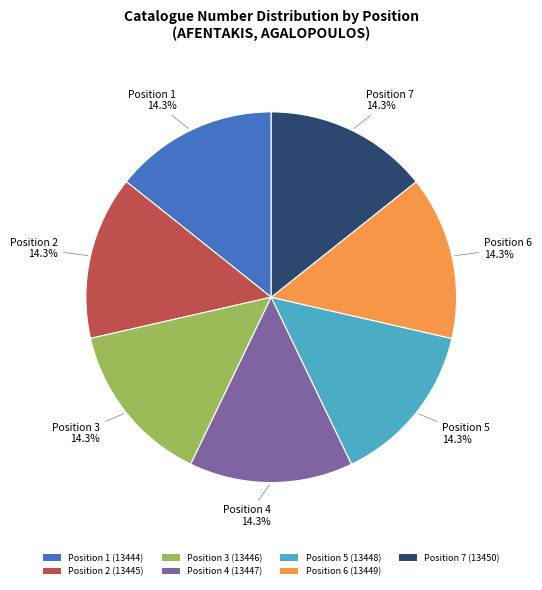

Approximately how many times larger is the value at Position 7 (13450) compared to Position 2 (13445)?

1.0